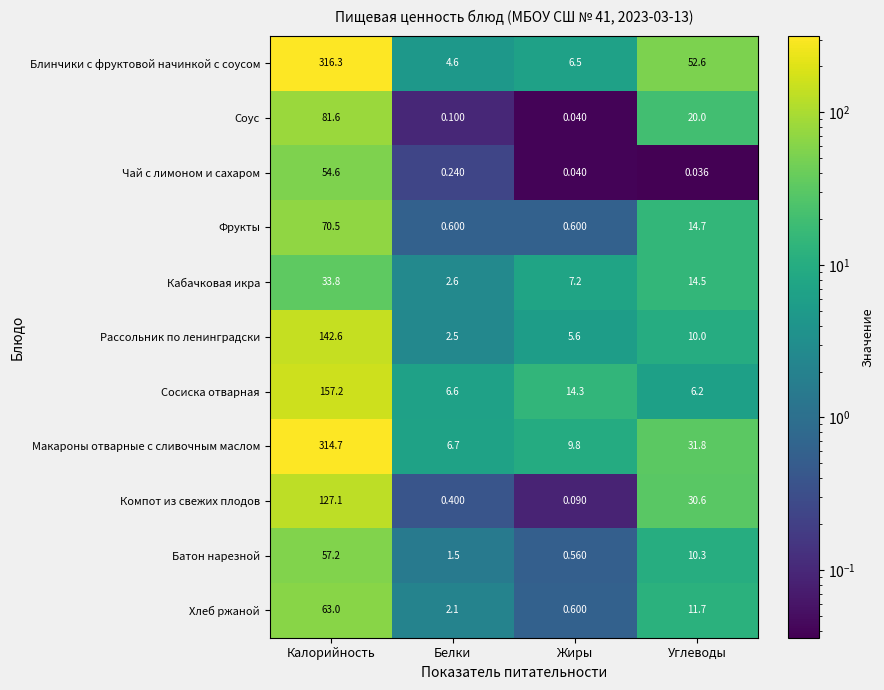

Where does the Соус series first go above 20?

Калорийность